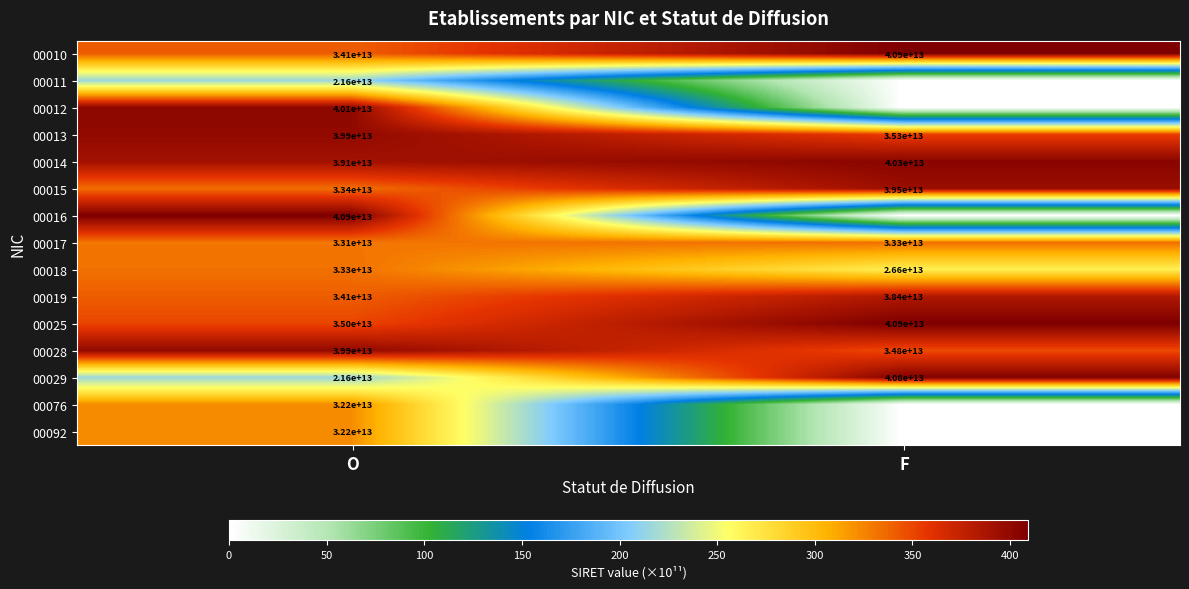

List the labels in order of 00025 value, largest first.

F, O